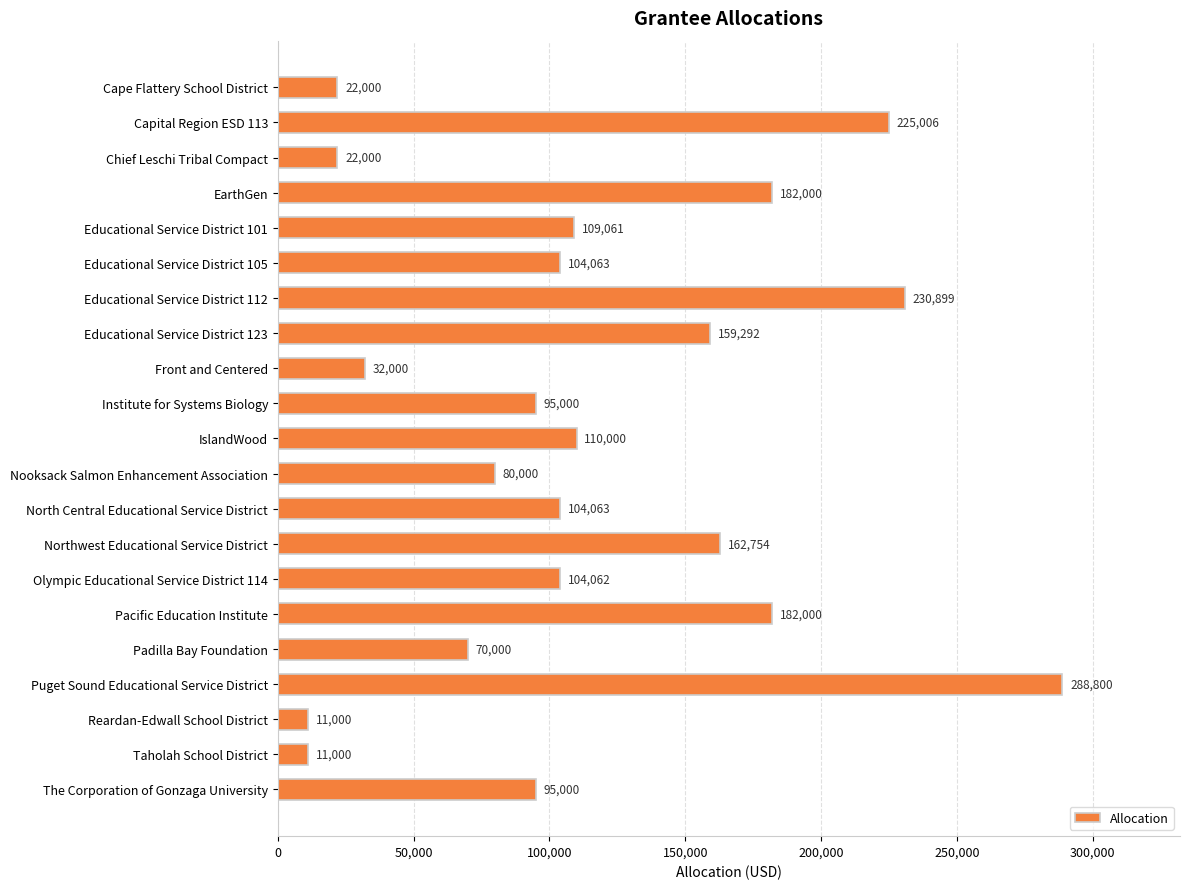

True or false: the data shows 11000 at Taholah School District.

True